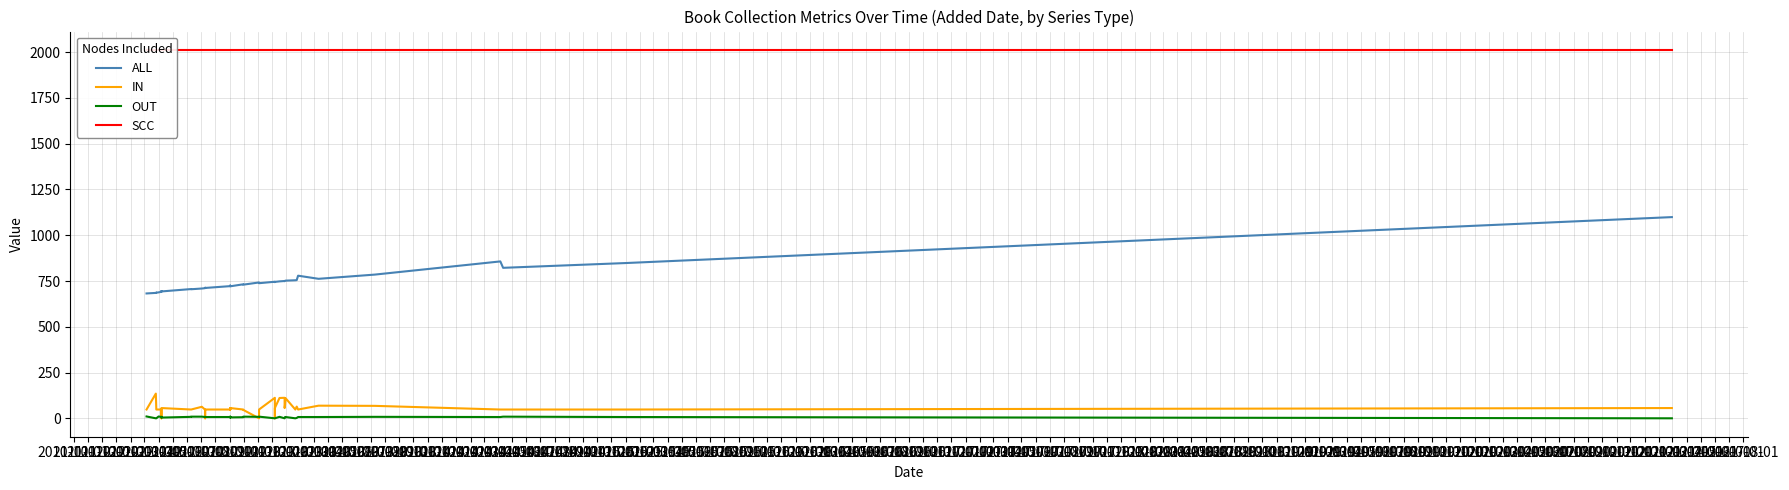

What is the label of the 5th point from the right?

2014-09-01